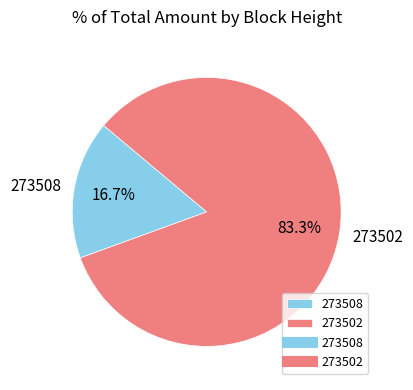

Do 273502 and 273508 together represent more than half of the pie?

Yes